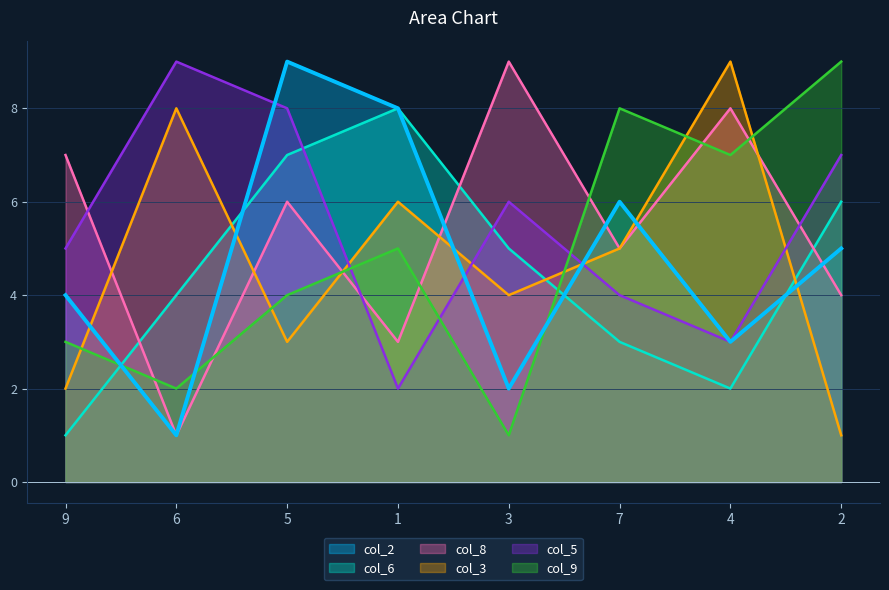

Which series has the widest spread of values?

col_2